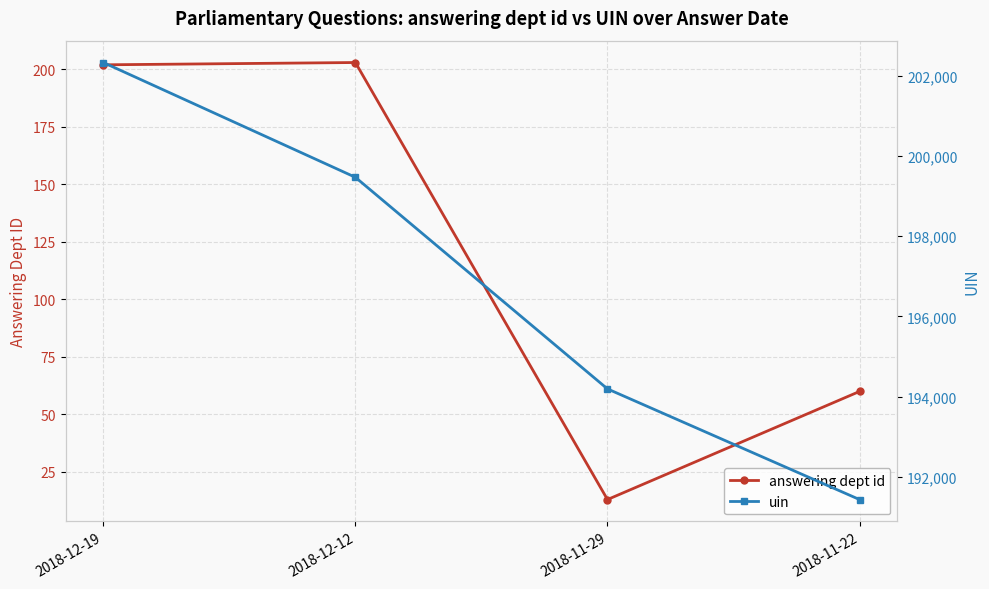

Which series has the largest total across all categories?

uin